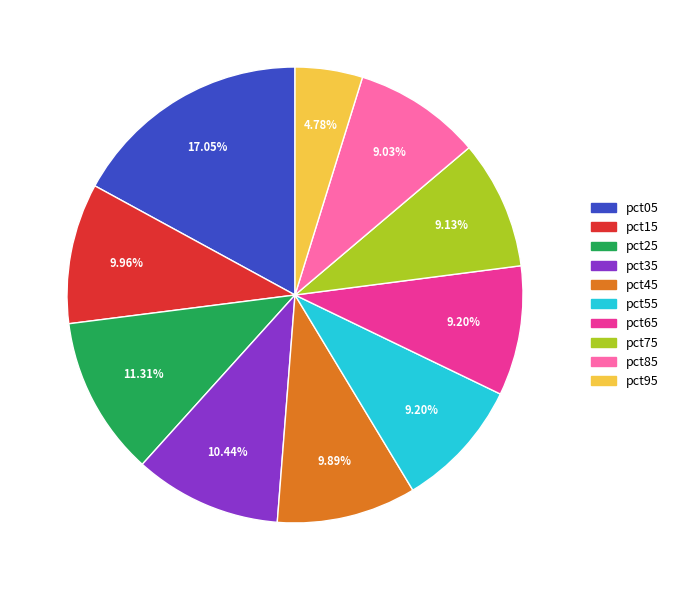

Is it true that pct45 is 10% of the pie?

True